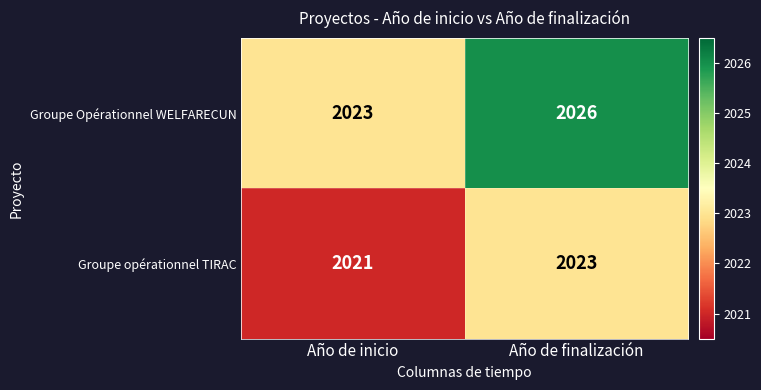

What is the total value across all series at Año de finalización?

4049